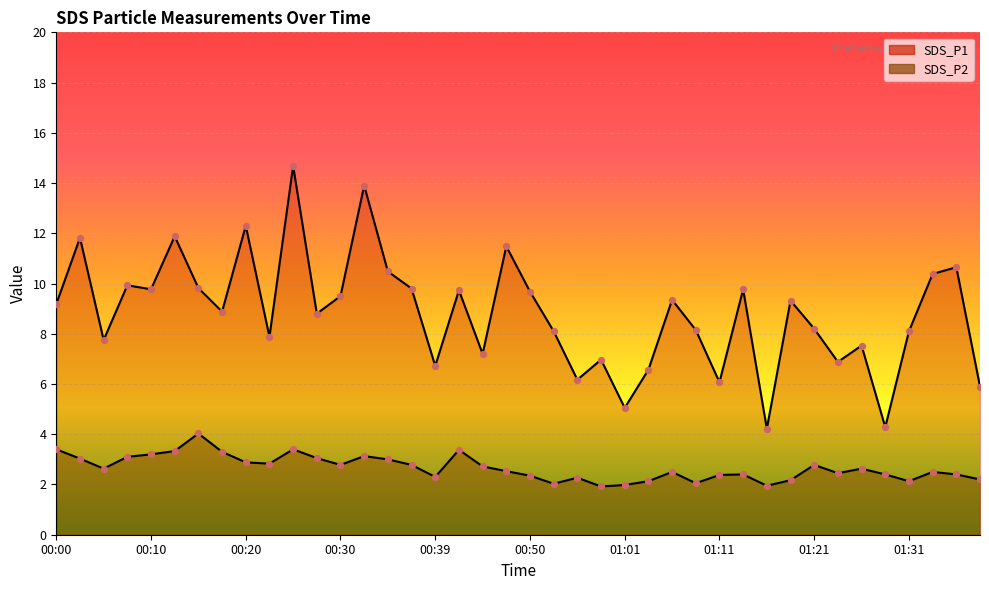

What is the total value across all series at 00:47?

14.0